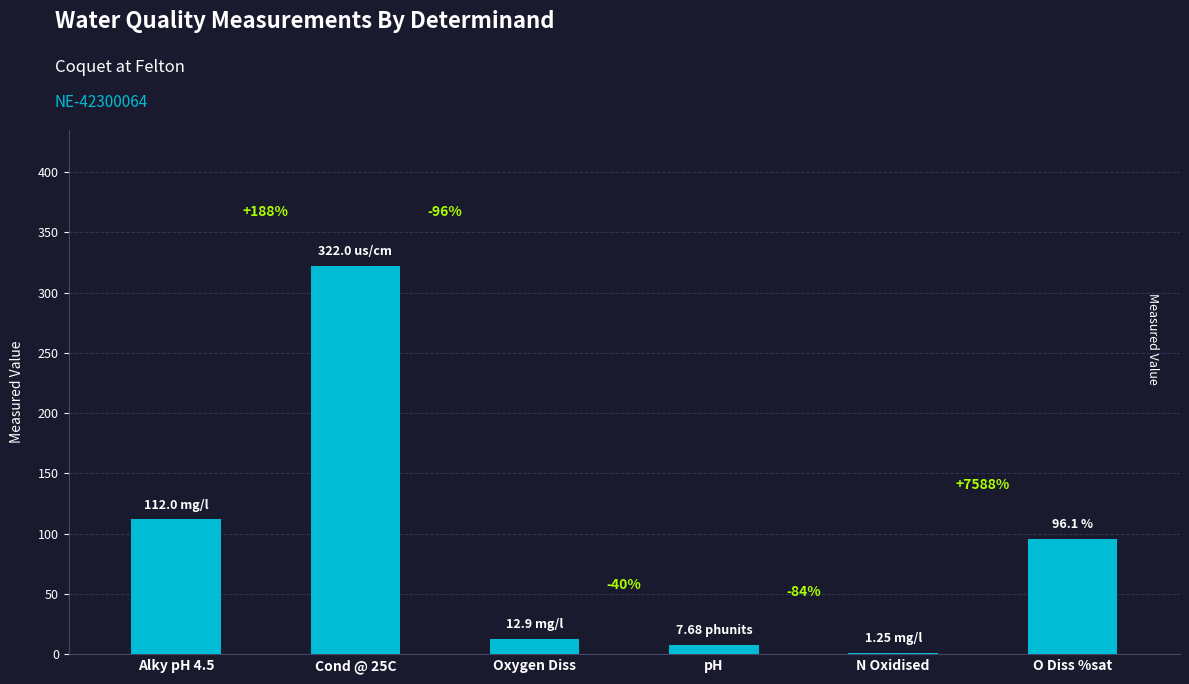

The chart shows a value of 0.5 at N Oxidised. True or false?

False